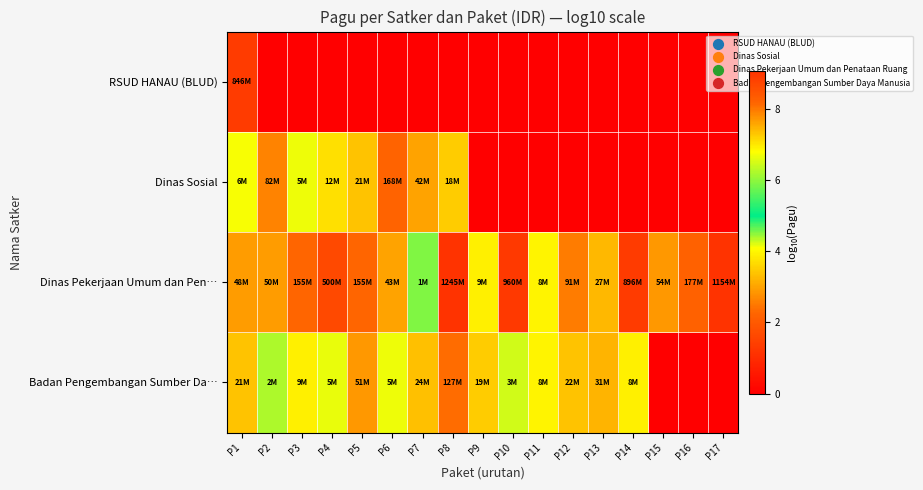

Rank the series by their average value, from highest to lowest.

Dinas Pekerjaan Umum dan Pen…, Badan Pengembangan Sumber Da…, Dinas Sosial, RSUD HANAU (BLUD)